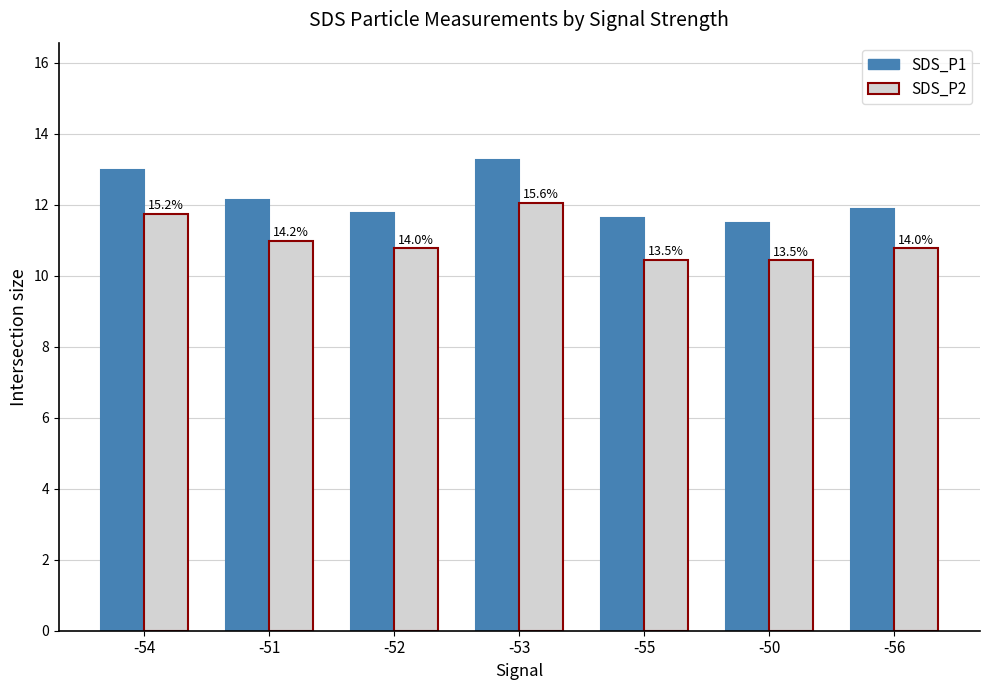

List the series in order of their overall mean, highest first.

SDS_P1, SDS_P2